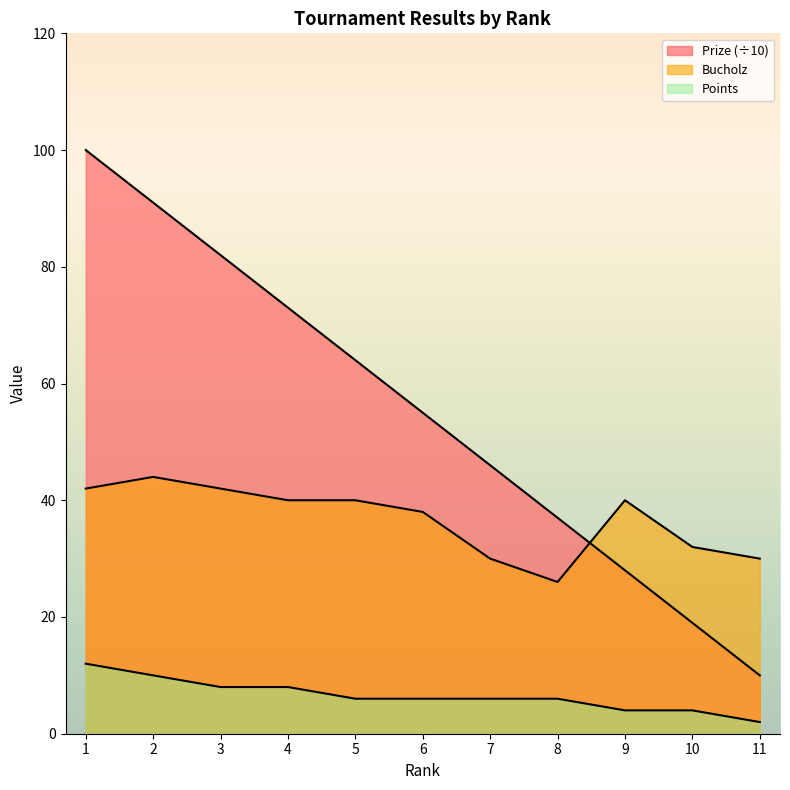

What is the value of the Bucholz point at the 9th from the left?

40